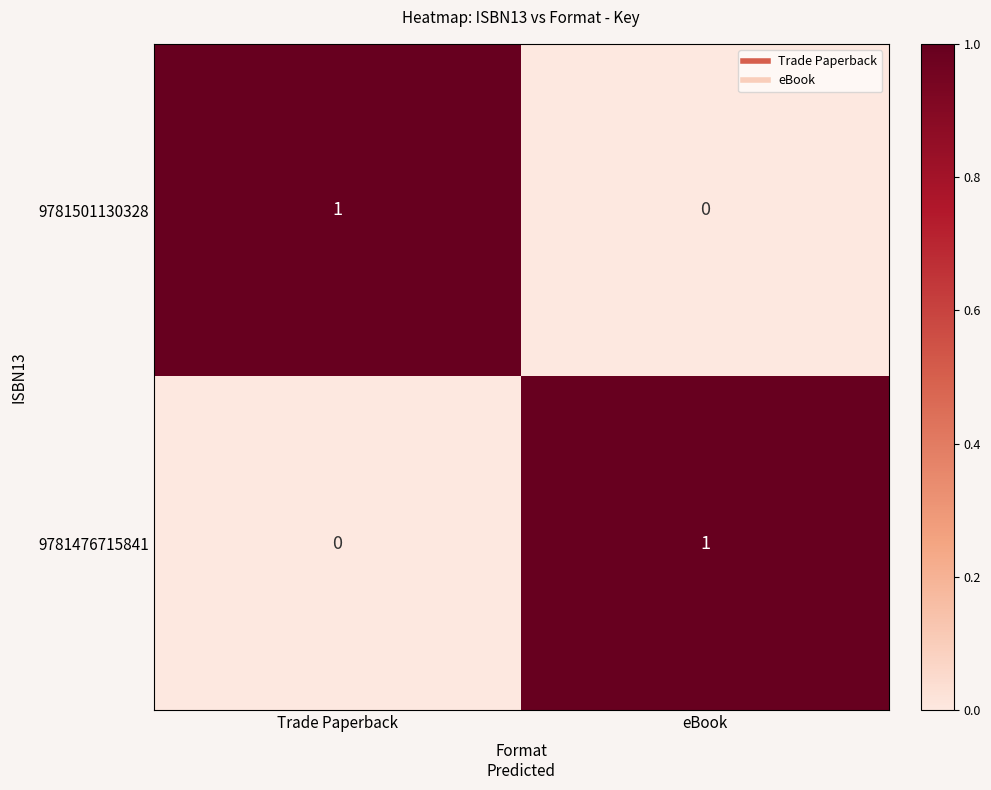

What is the spread (max minus min) of values at Trade Paperback?

1